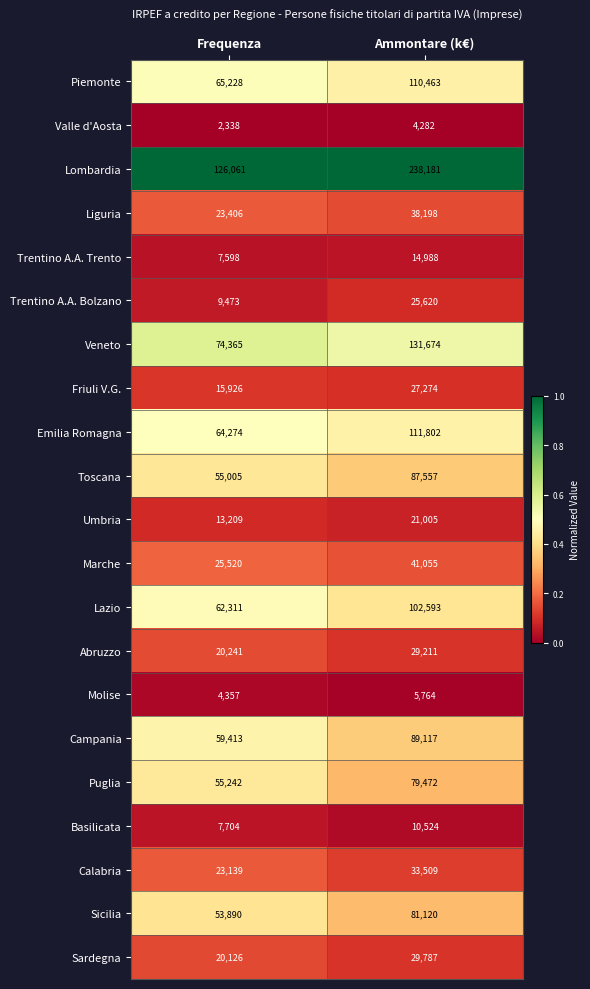

Which series changed the most between Frequenza and Ammontare (k€)?

Lombardia